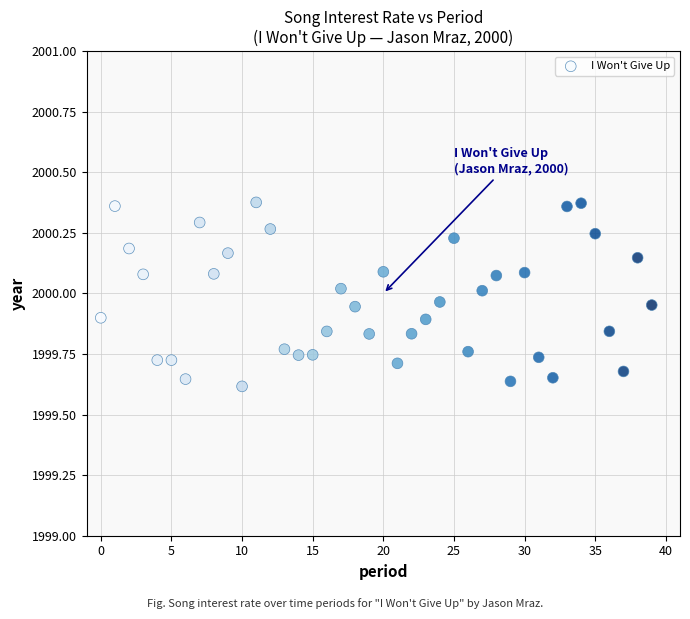

Count the number of points in this scatter plot.

40